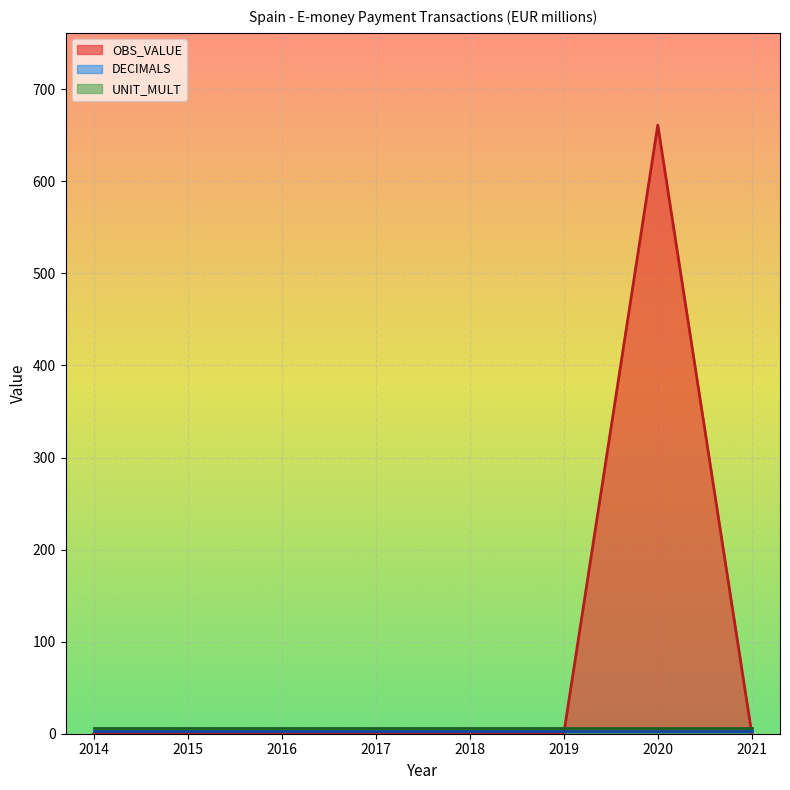

At which category does OBS_VALUE reach its first local peak?

2020